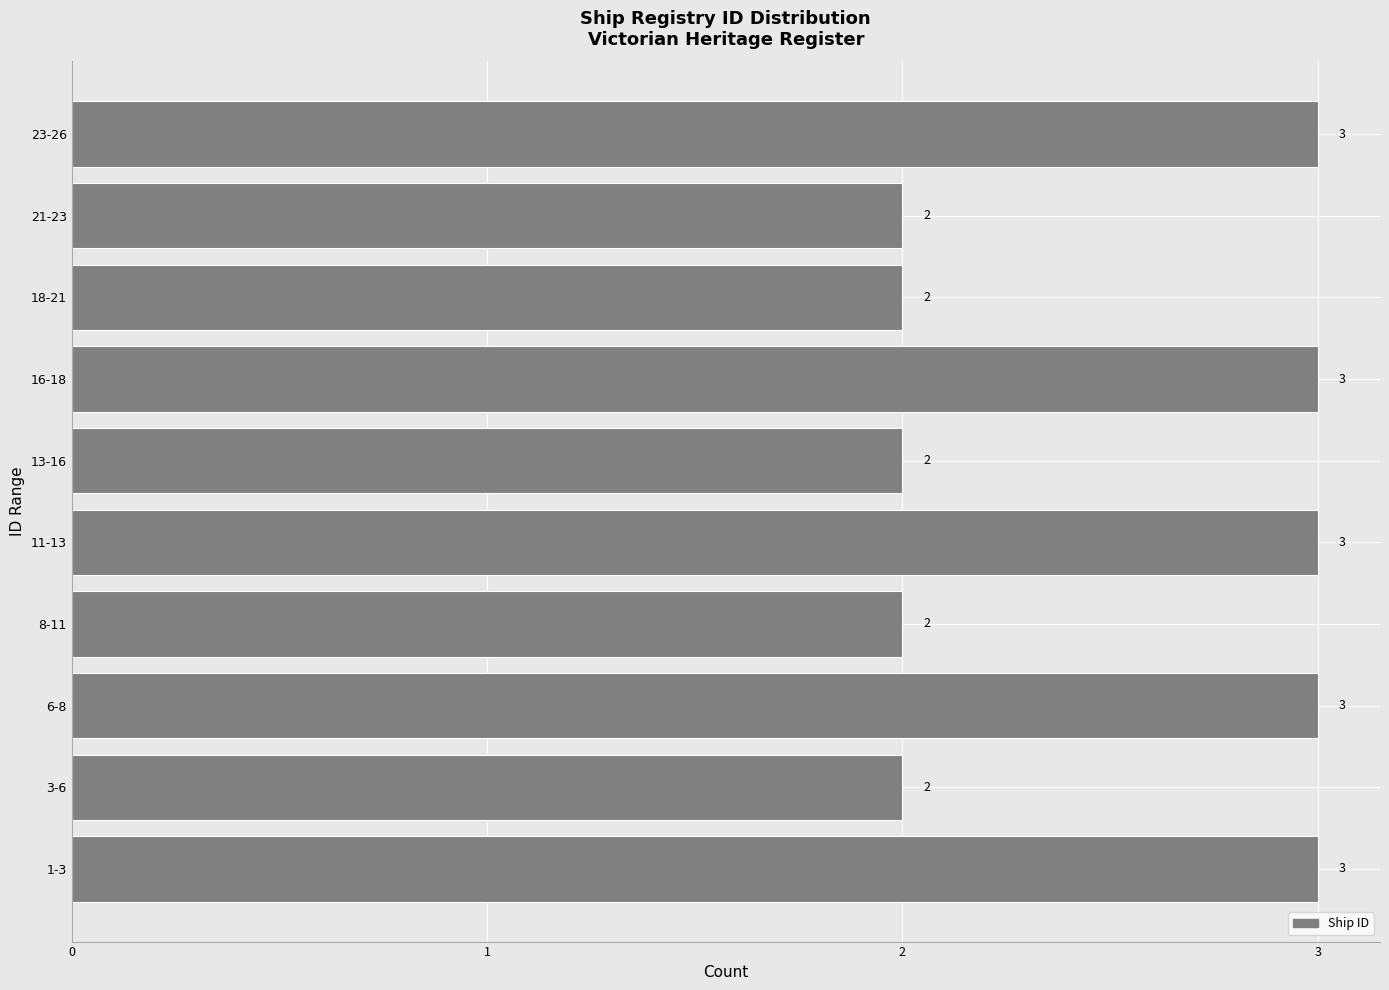

Reading bottom to top, list all the values displayed in this chart.

1-3=3	3-6=2	6-8=3	8-11=2	11-13=3	13-16=2	16-18=3	18-21=2	21-23=2	23-26=3